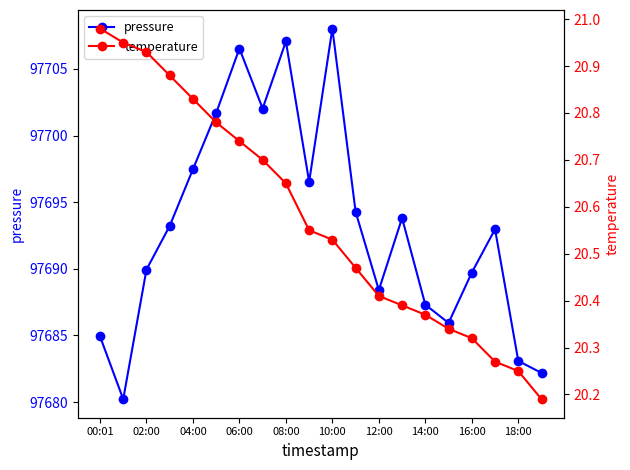

List the series in order of their peak value, lowest first.

temperature, pressure